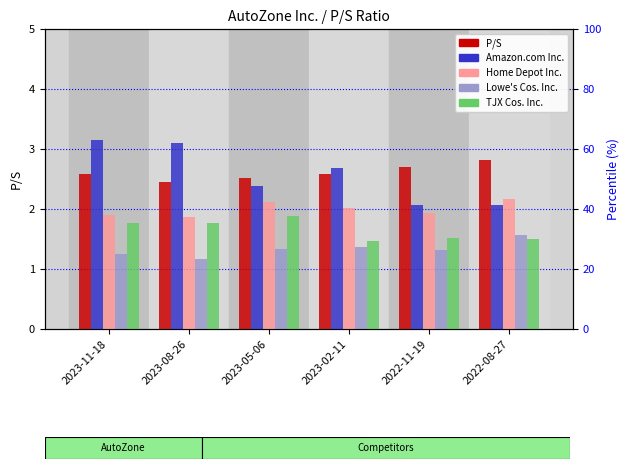

What is the sum of the TJX Cos. Inc. values at 2023-02-11 and 2022-11-19?

3.0